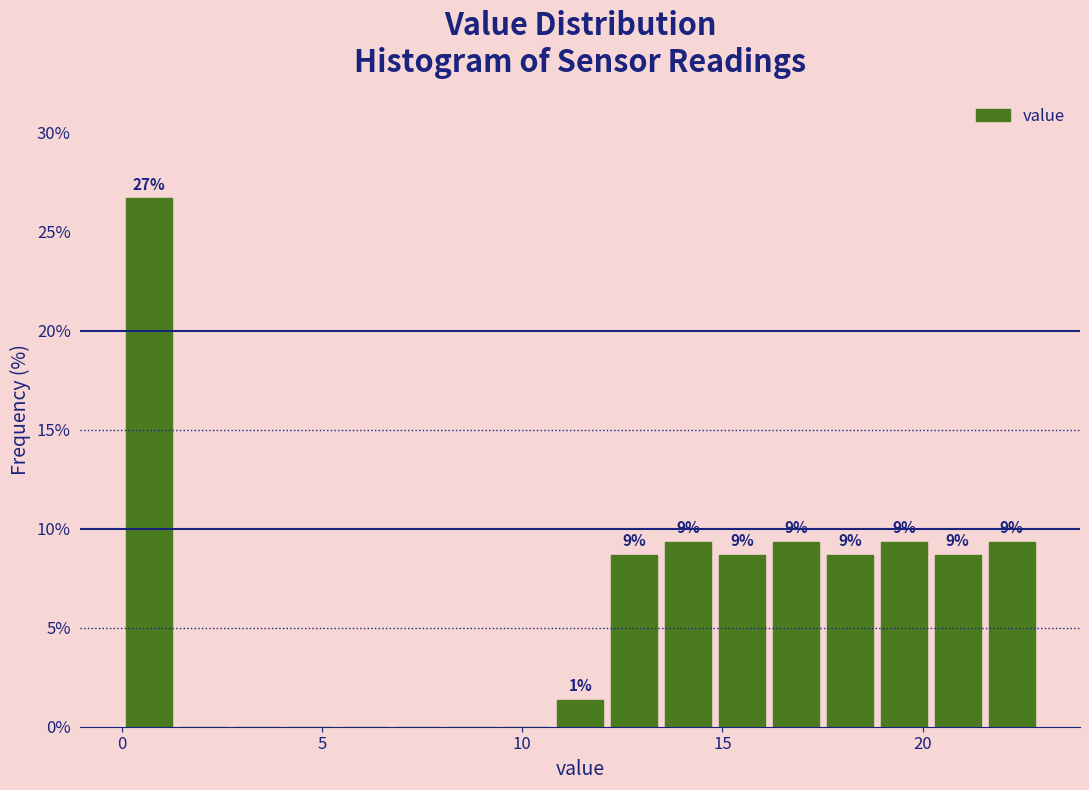

Around what value on the x-axis is the tallest bar? Give the approximate position of its centre, as read against the axis.

0.5